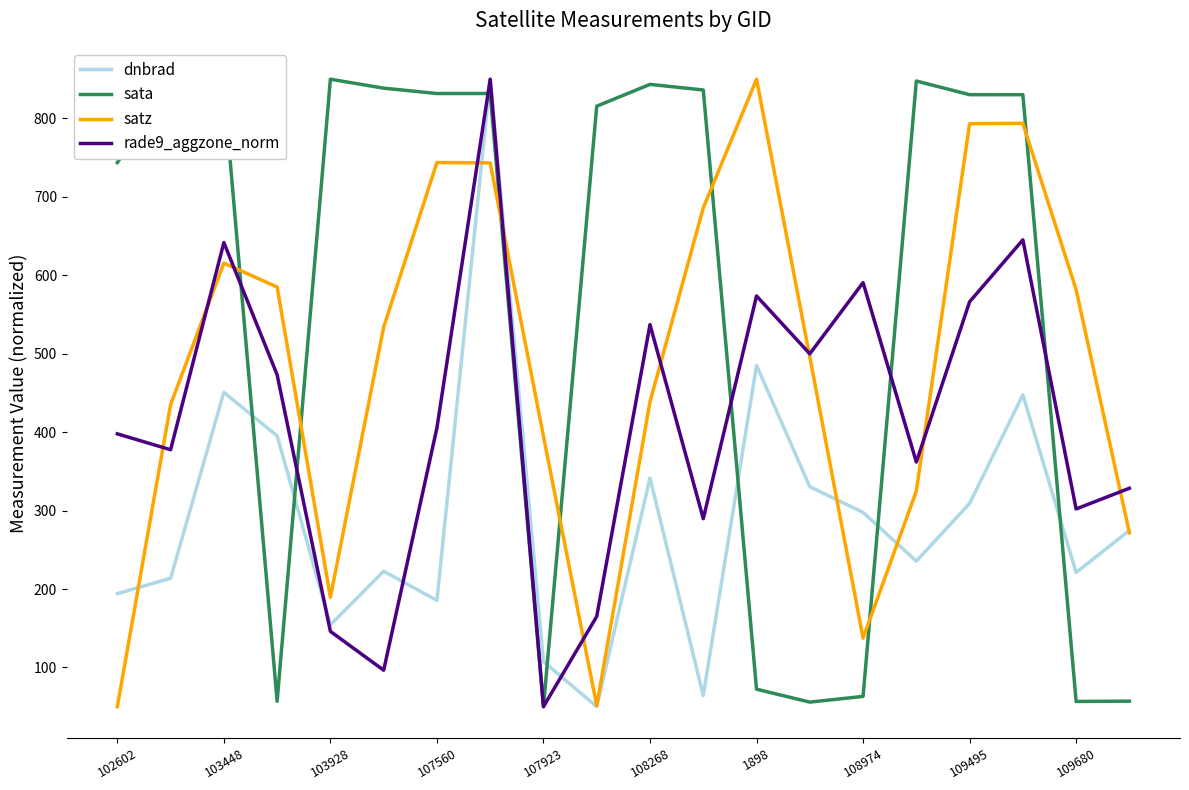

Which series ends up on top after the final intersection of satz and sata?

satz